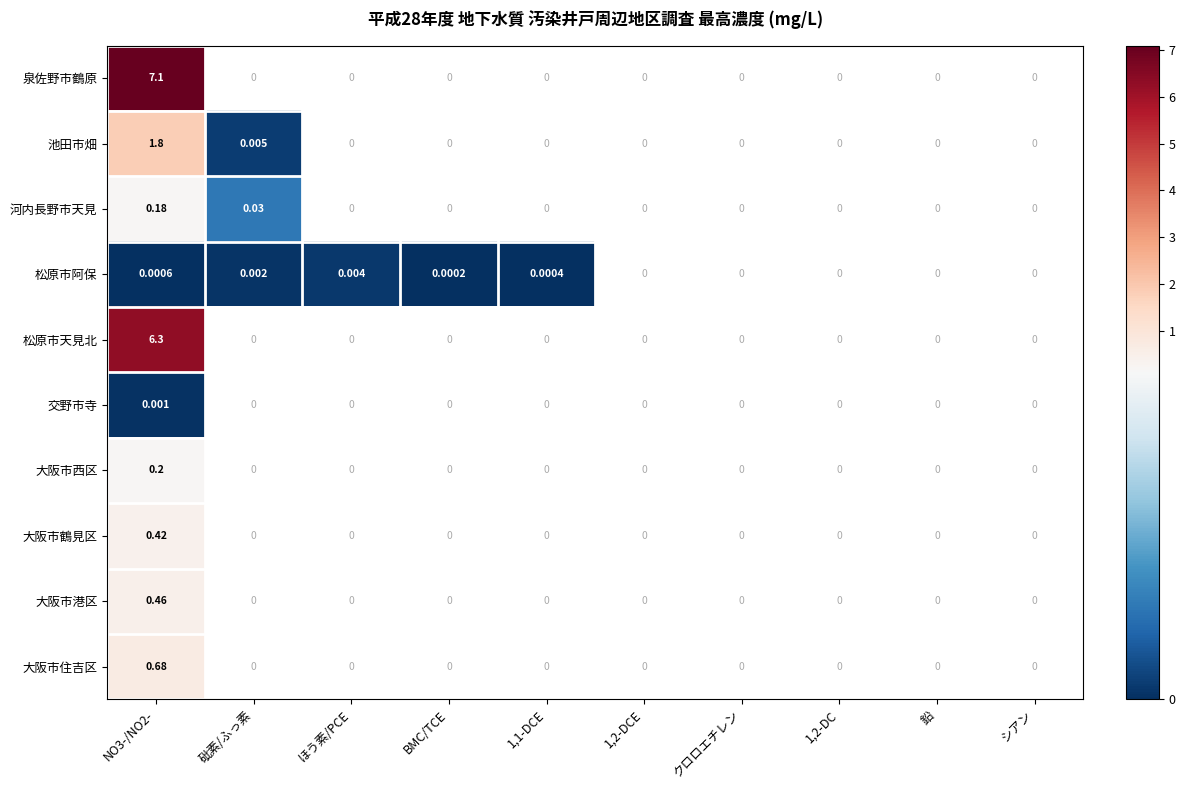

What is the maximum value for 松原市天見北?

6.3